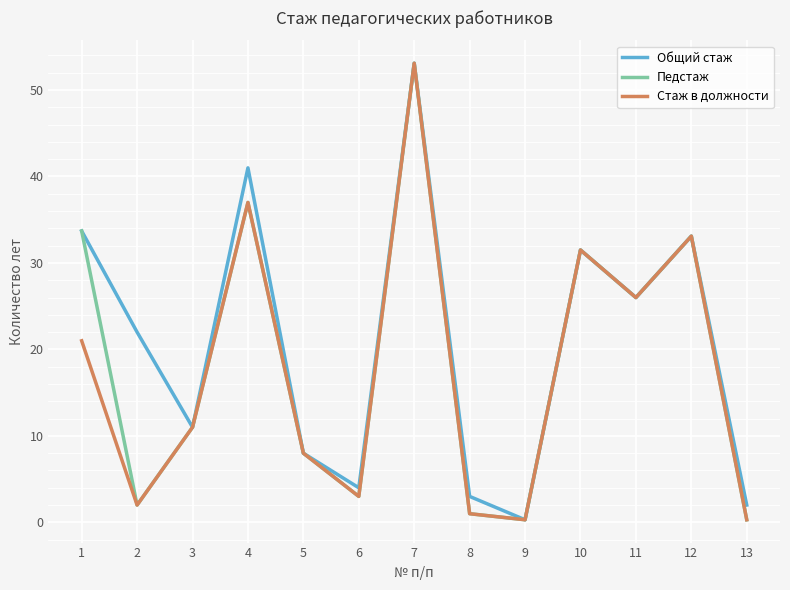

At which category is the sum across all series the highest?

7